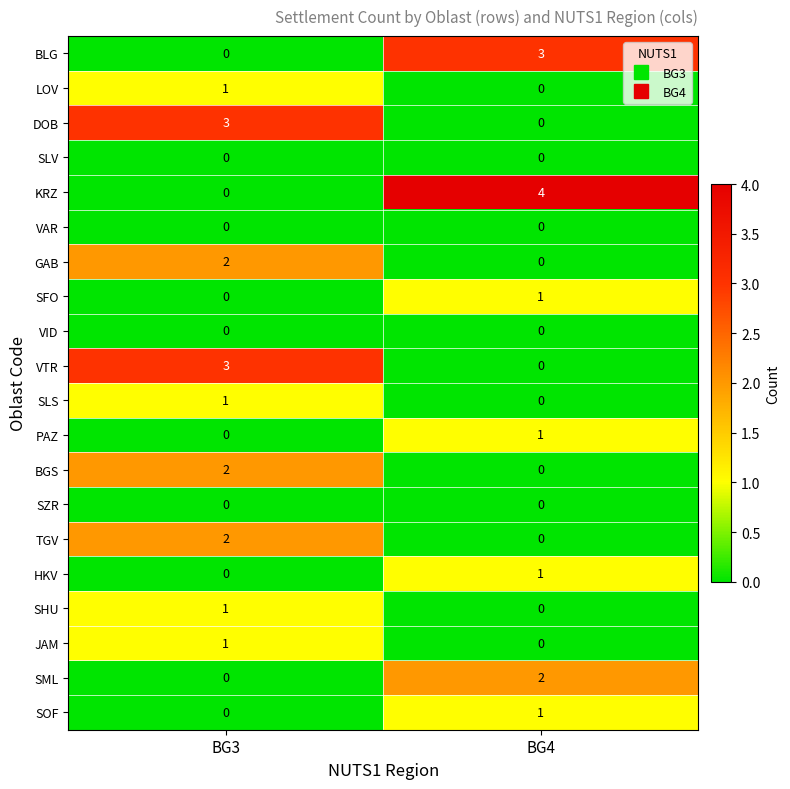

What is the sum of all BLG values?

3